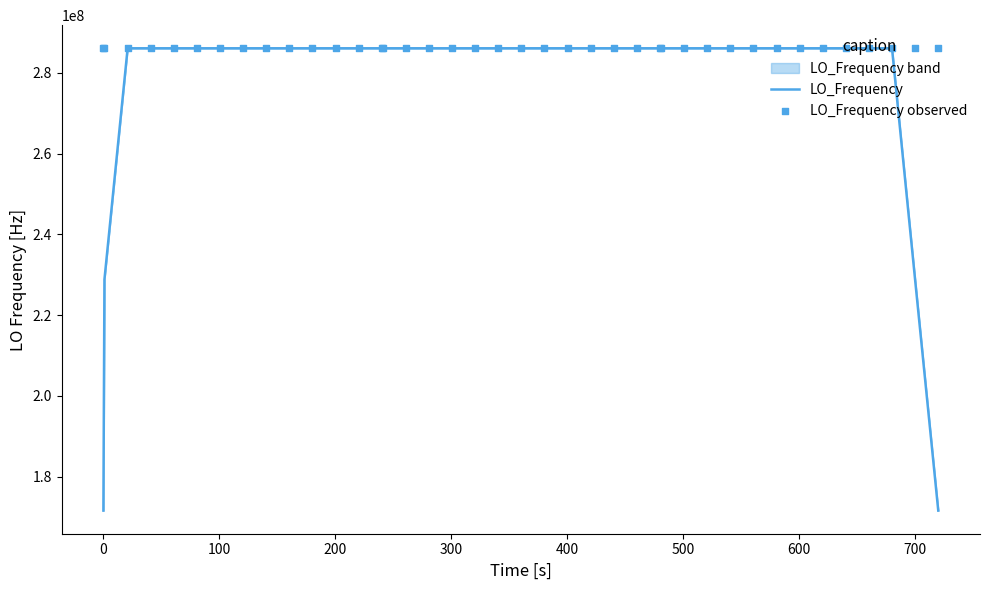

Which series has the largest total across all categories?

LO_Frequency observed